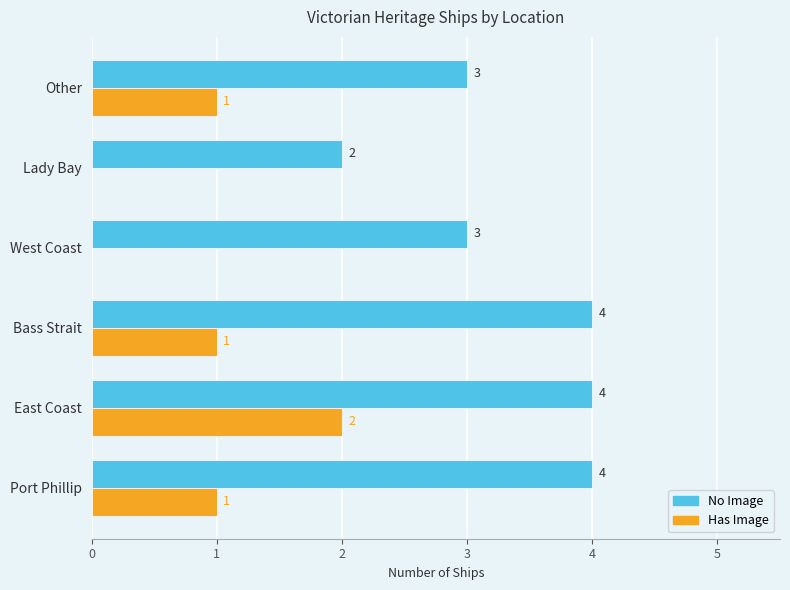

What is the maximum value shown in the chart?

4